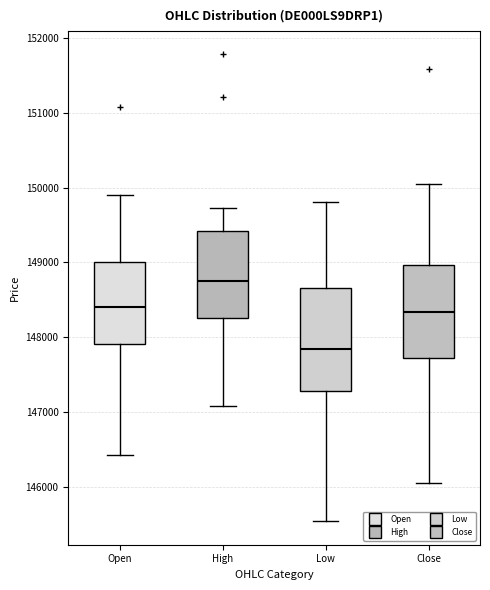

Which box is the tallest, from its lower edge to its upper edge?

Low